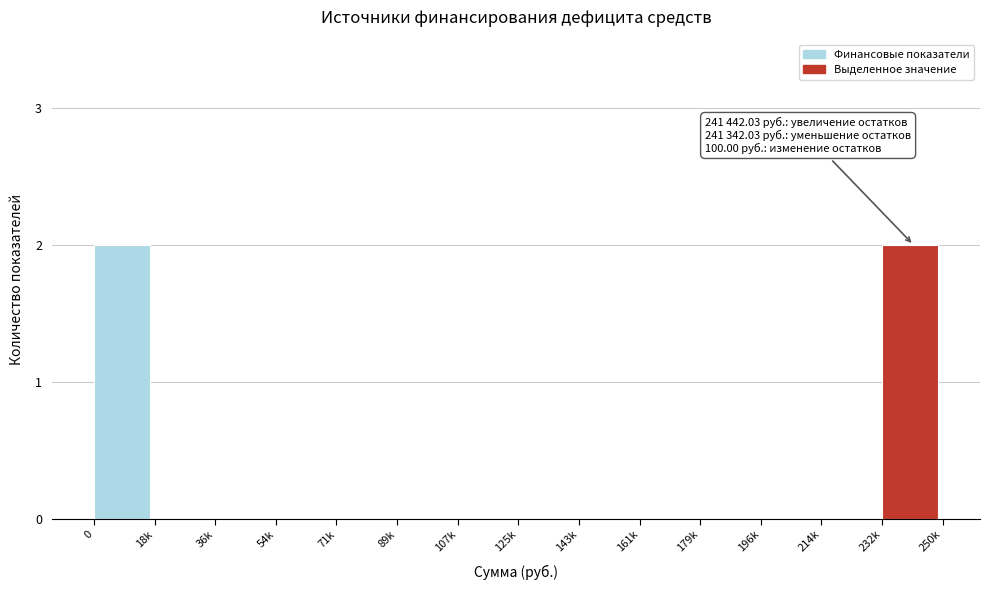

Reading left to right, transcribe all the data shown in this chart.

0=2	18k=0	36k=0	54k=0	71k=0	89k=0	107k=0	125k=0	143k=0	161k=0	179k=0	196k=0	214k=0	232k=2